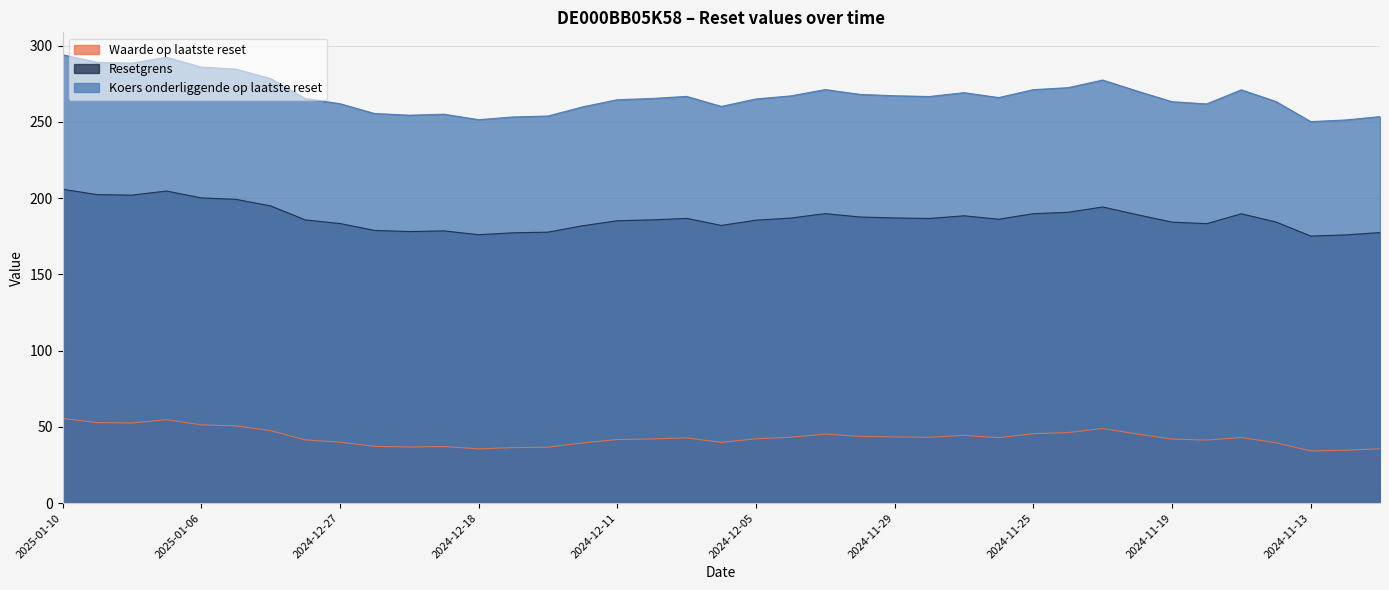

List the labels in order of Koers onderliggende op laatste reset value, largest first.

2025-01-10, 2025-01-07, 2025-01-09, 2025-01-08, 2025-01-06, 2025-01-03, 2025-01-02, 2024-11-21, 2024-11-22, 2024-12-03, 2024-11-25, 2024-11-15, 2024-11-20, 2024-11-27, 2024-12-02, 2024-11-29, 2024-12-04, 2024-12-09, 2024-11-28, 2024-11-26, 2024-12-30, 2024-12-10, 2024-12-05, 2024-12-11, 2024-11-14, 2024-11-19, 2024-12-27, 2024-11-18, 2024-12-06, 2024-12-12, 2024-12-23, 2024-12-19, 2024-12-20, 2024-12-16, 2024-11-11, 2024-12-17, 2024-12-18, 2024-11-12, 2024-11-13